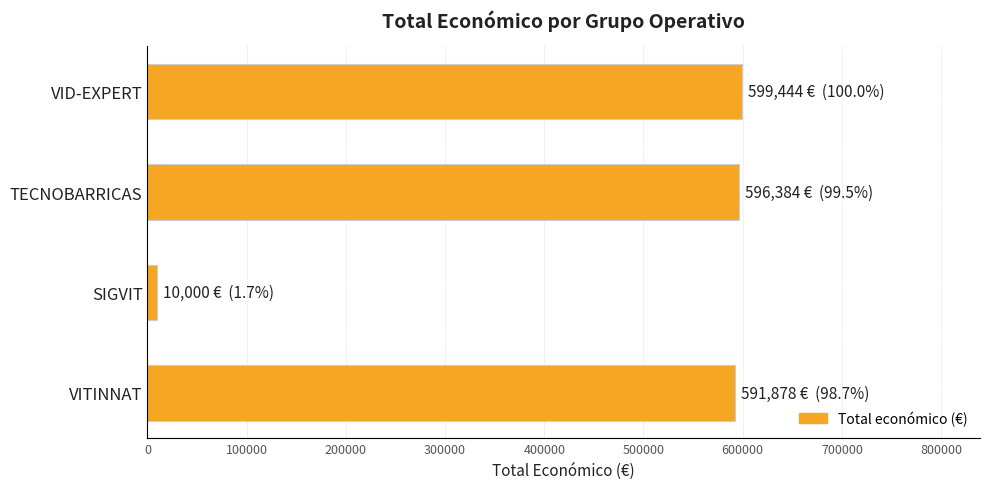

What value does the data have at VITINNAT, to the nearest 10?

591880